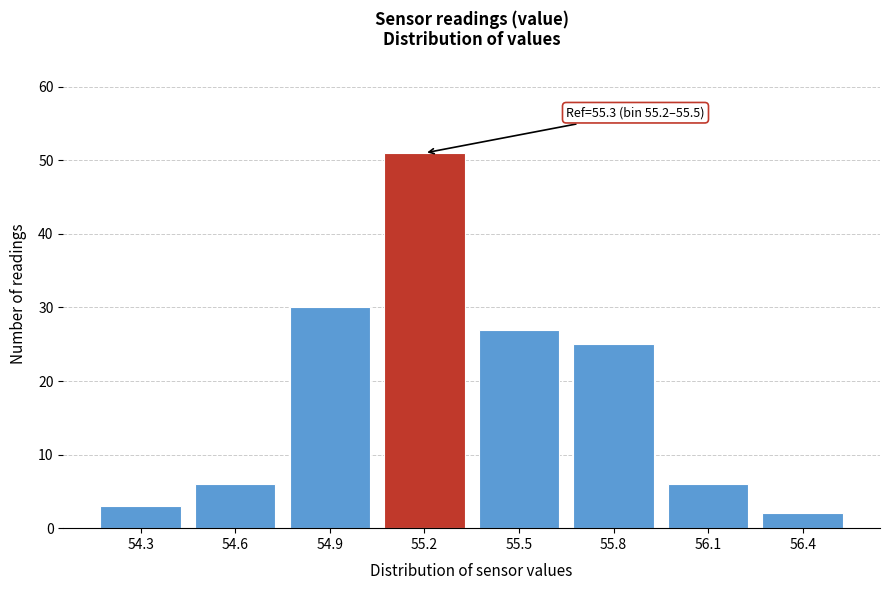

Reading left to right, transcribe all the data shown in this chart.

54.3=3	54.6=6	54.9=30	55.2=51	55.5=27	55.8=25	56.1=6	56.4=2